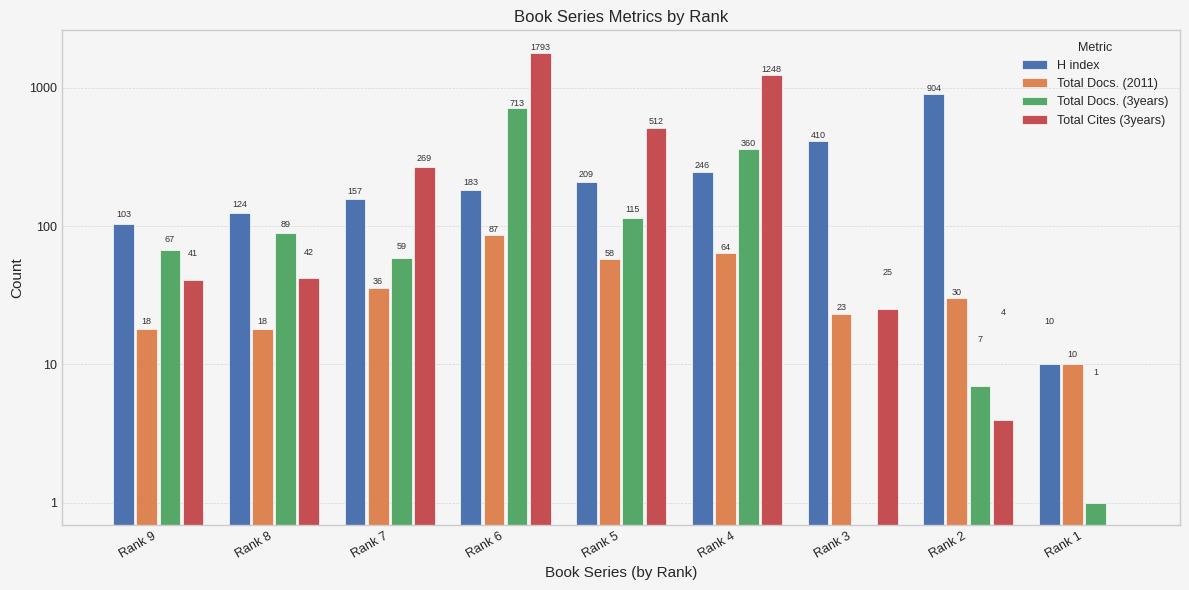

The value of Total Docs. (2011) at Rank 5 is 58. True or false?

True